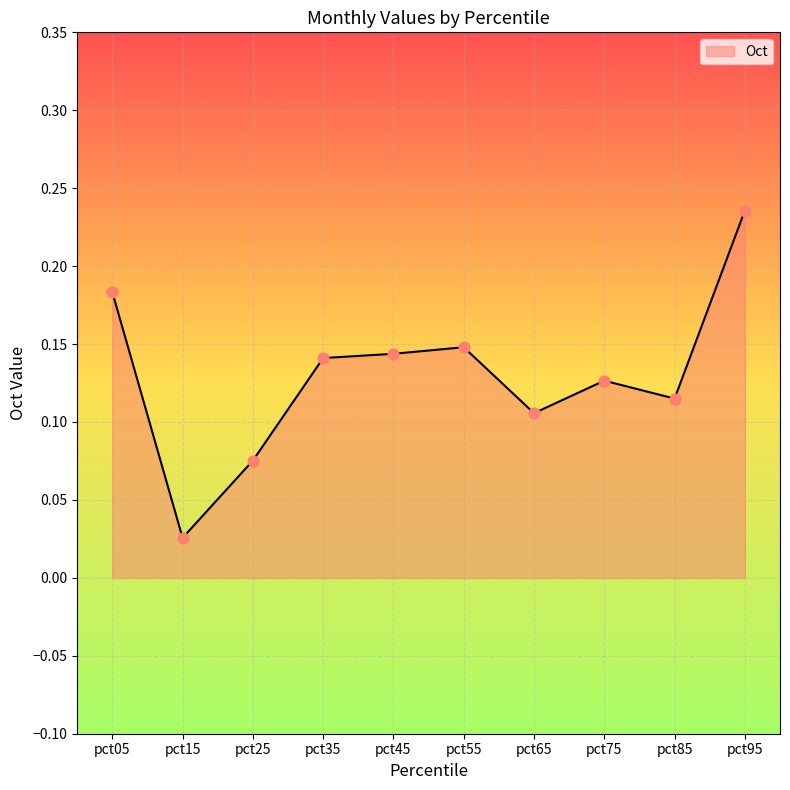

What is the change in value from pct25 to pct45?

+0.1